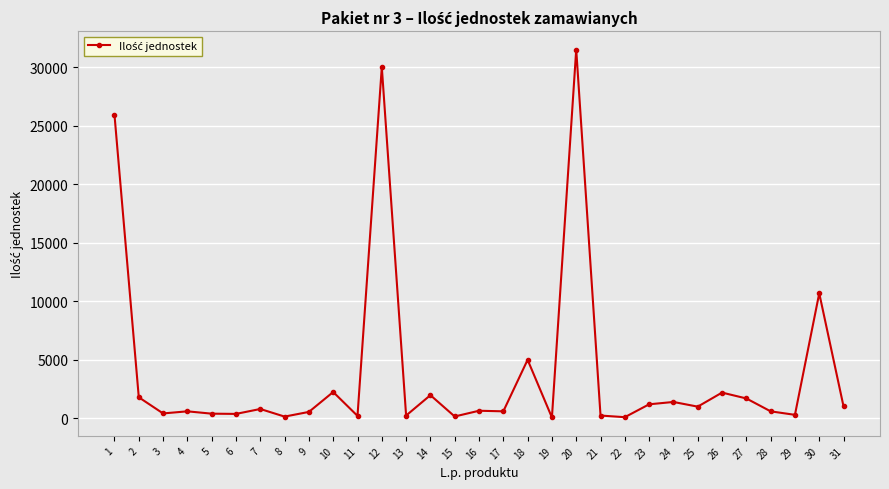

What is the value of the 29th point from the left?

300